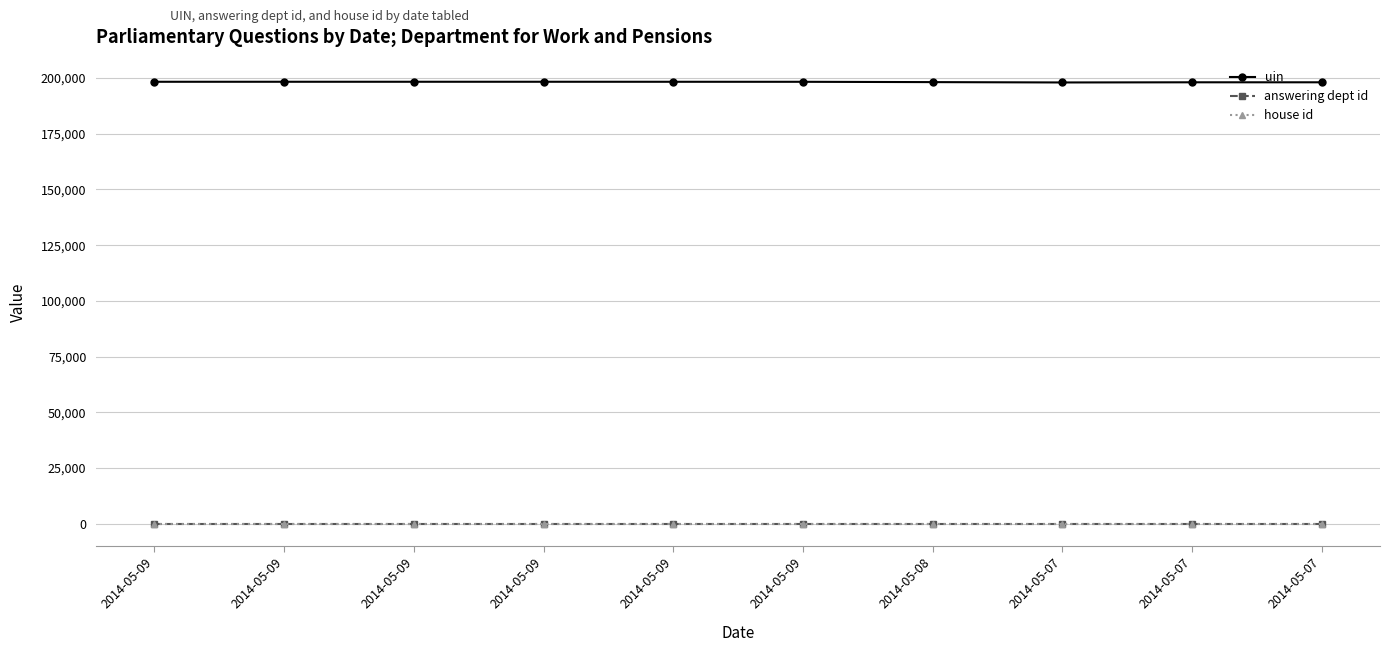

True or false: uin and house id cross at least once.

False